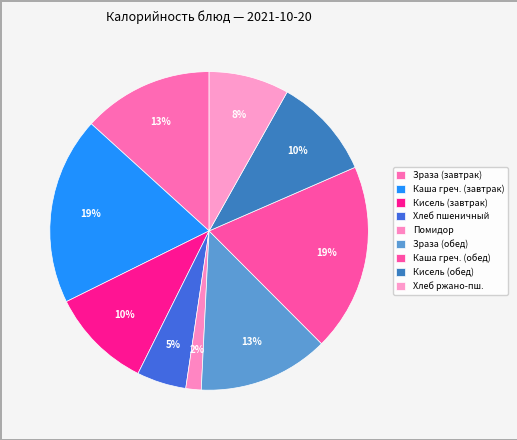

How many segments does this pie chart have?

9